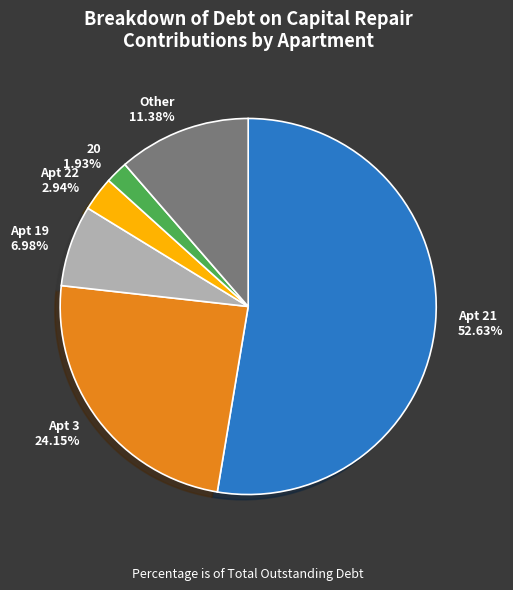

Is the sum of Other and Apt 21 greater than half?

Yes